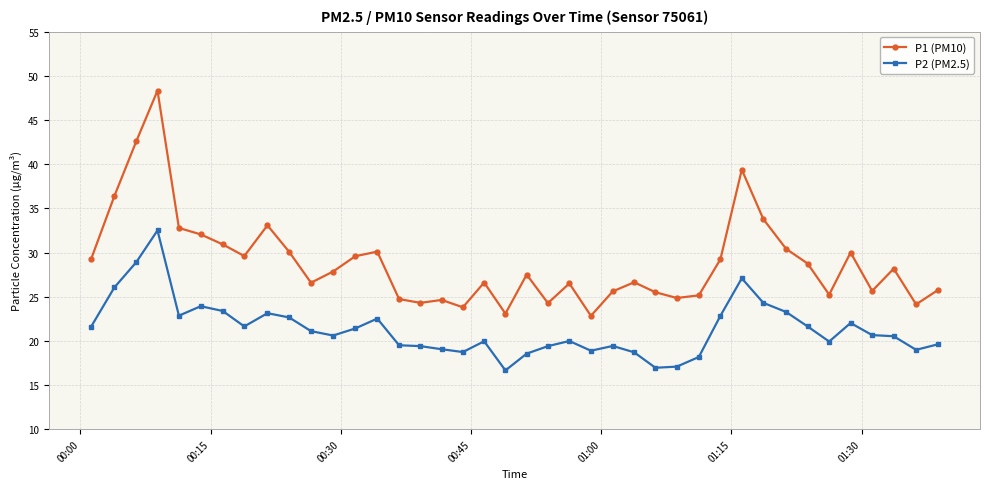

True or false: P1 (PM10) has more than 1 interior local peaks.

True